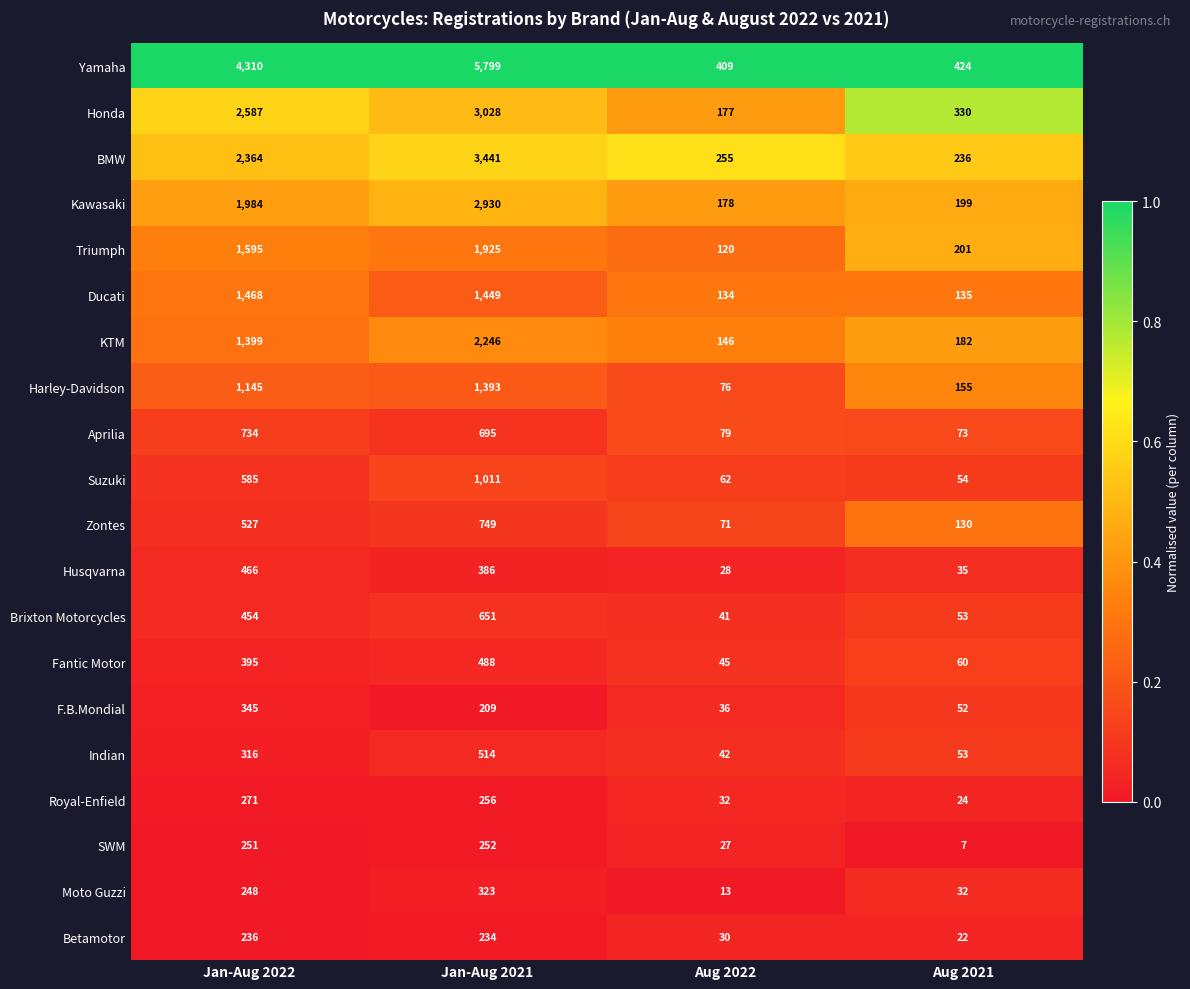

The Fantic Motor series shows 13 at Aug 2021. True or false?

False